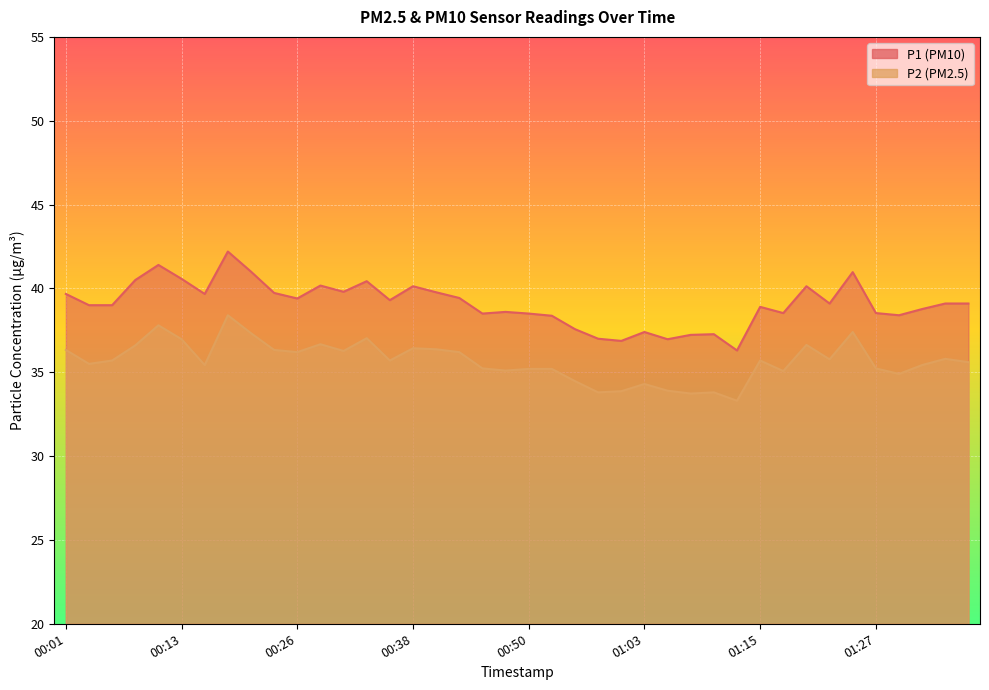

How many lines are shown in the chart?

2